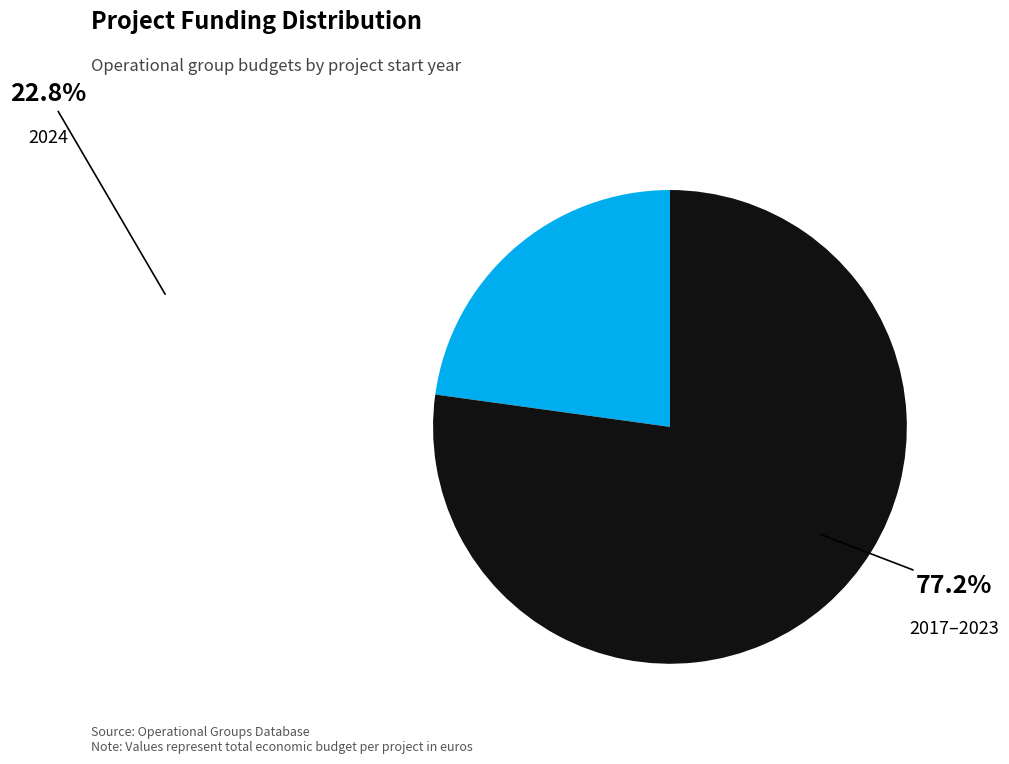

Do 2017–2023 and 2024 together represent more than half of the pie?

Yes